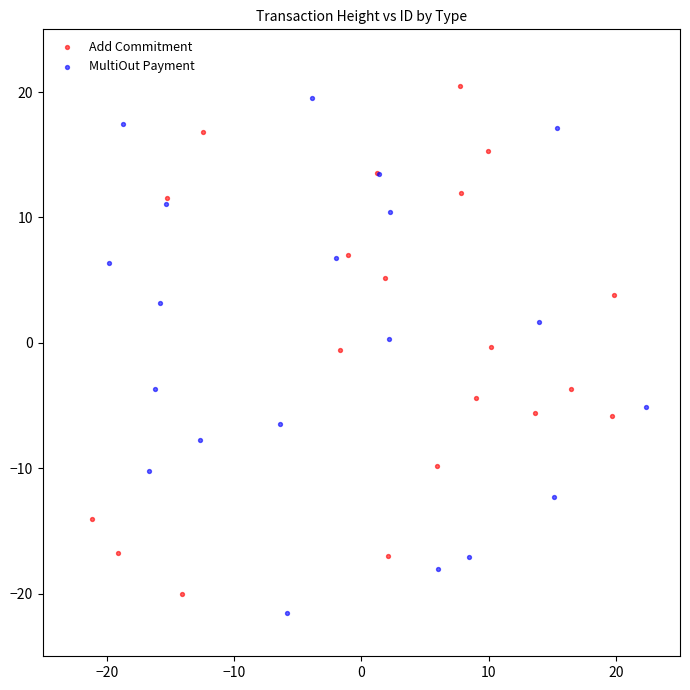

What are all the series names shown in the legend?

Add Commitment, MultiOut Payment